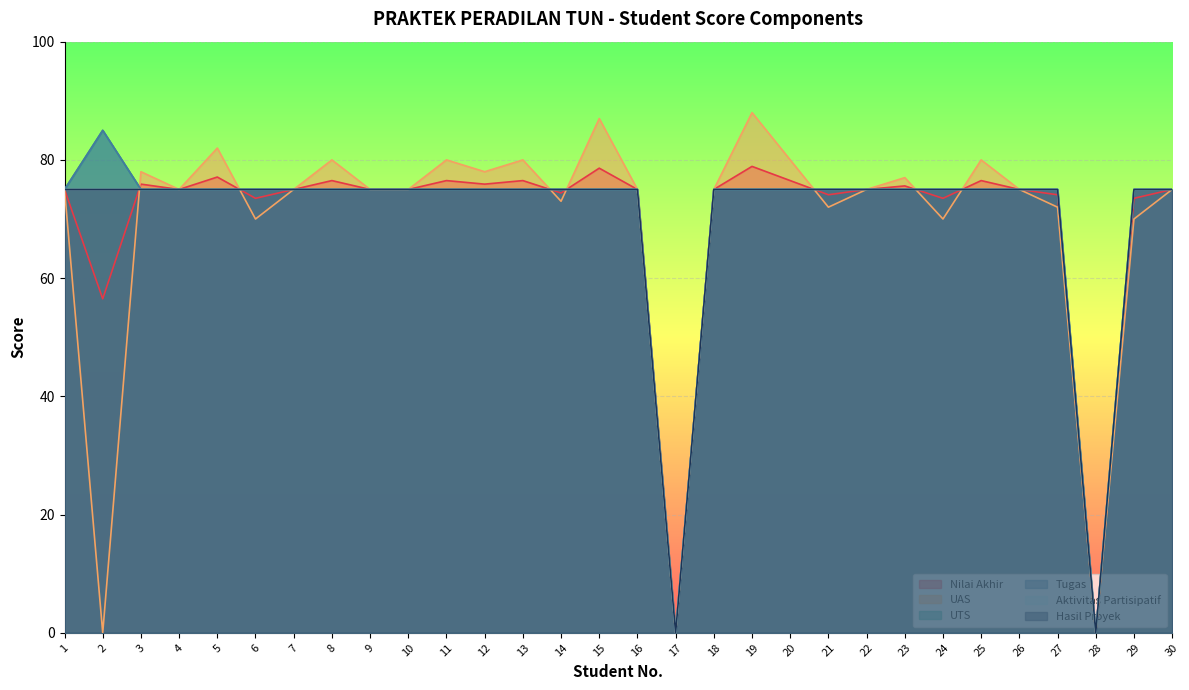

Does the chart display data point markers on the line(s)?

No